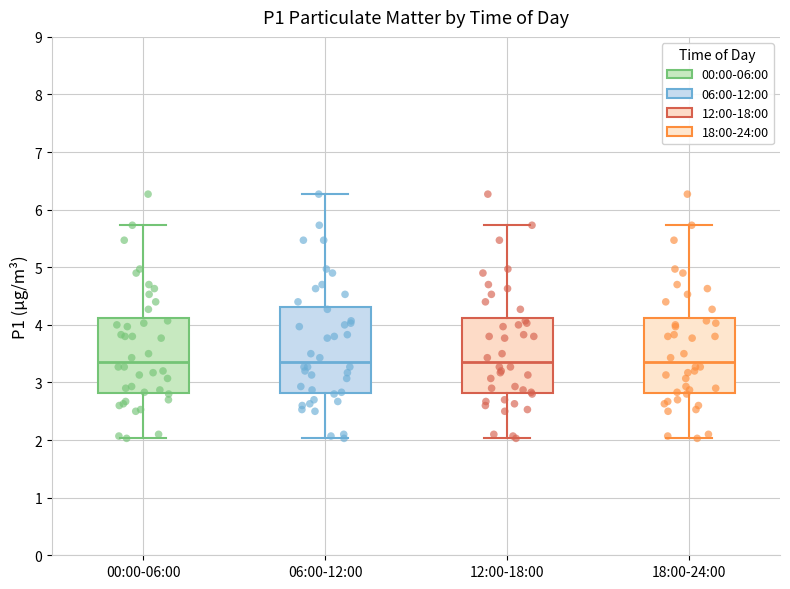

Reading left to right, transcribe this box plot: for each box, give where its median line is, the range the box spans, and where its two whiskers end, as read against the y-axis. The values are not printed on the chart, so give them approximately, as read against the axis.

00:00-06:00: median 3.4, box 2.8 to 4.1, whiskers 2.0 to 5.7
06:00-12:00: median 3.4, box 2.8 to 4.3, whiskers 2.0 to 6.3
12:00-18:00: median 3.4, box 2.8 to 4.1, whiskers 2.0 to 5.7
18:00-24:00: median 3.4, box 2.8 to 4.1, whiskers 2.0 to 5.7